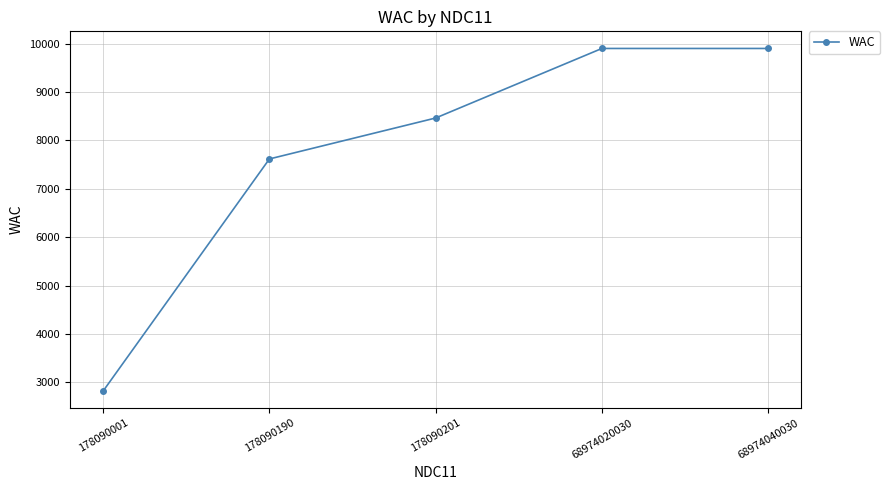

What is the difference between the second highest and minimum values?

7079.1